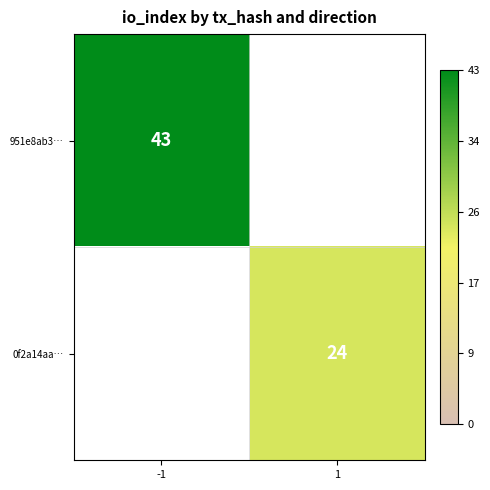

True or false: 0f2a14aa… has a value of 24 at 1.

True